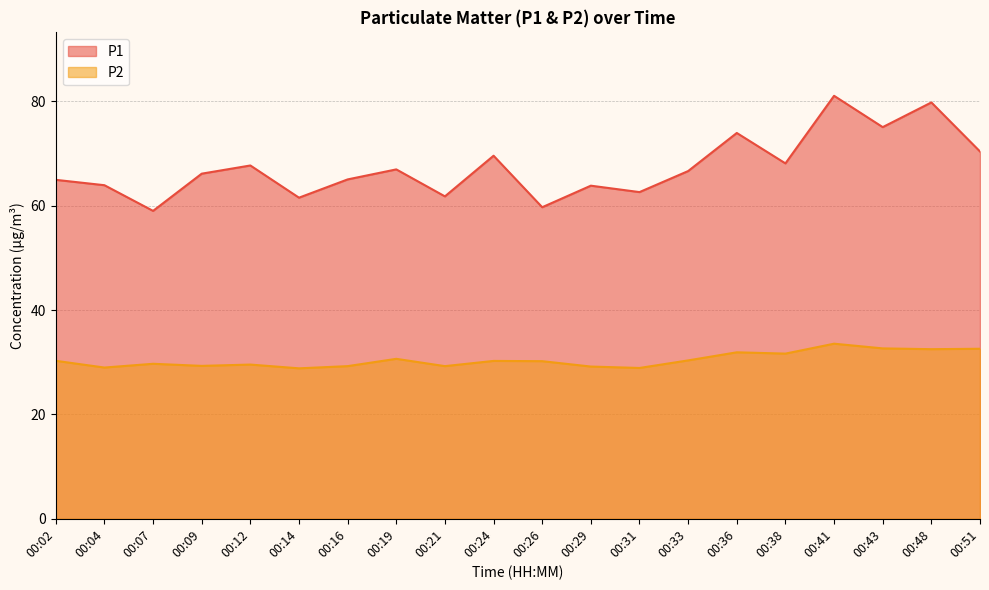

How many interior local peaks does the P1 series have?

7